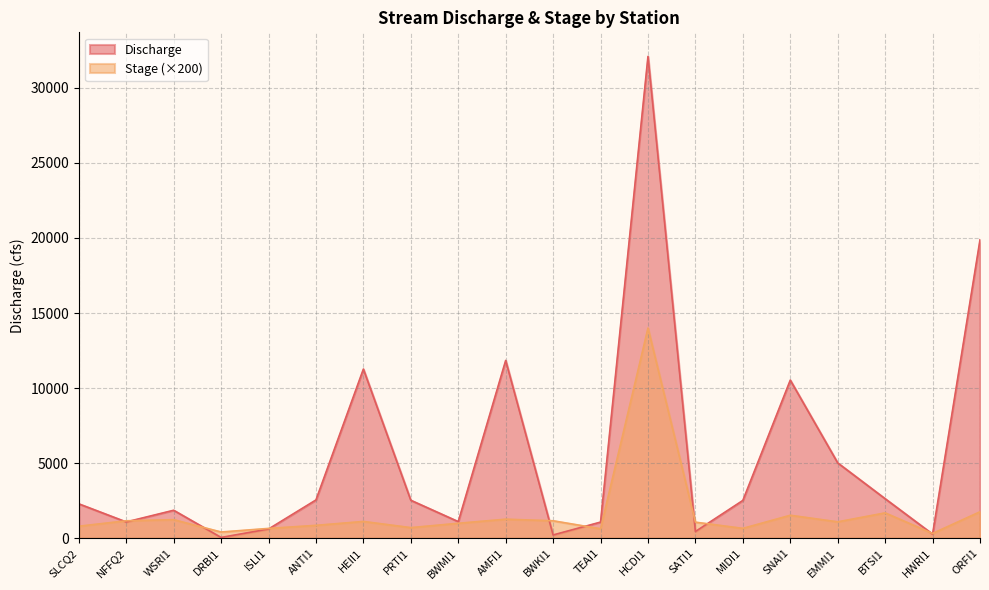

Where do Discharge and Stage first cross each other?

SLCQ2 and NFFQ2